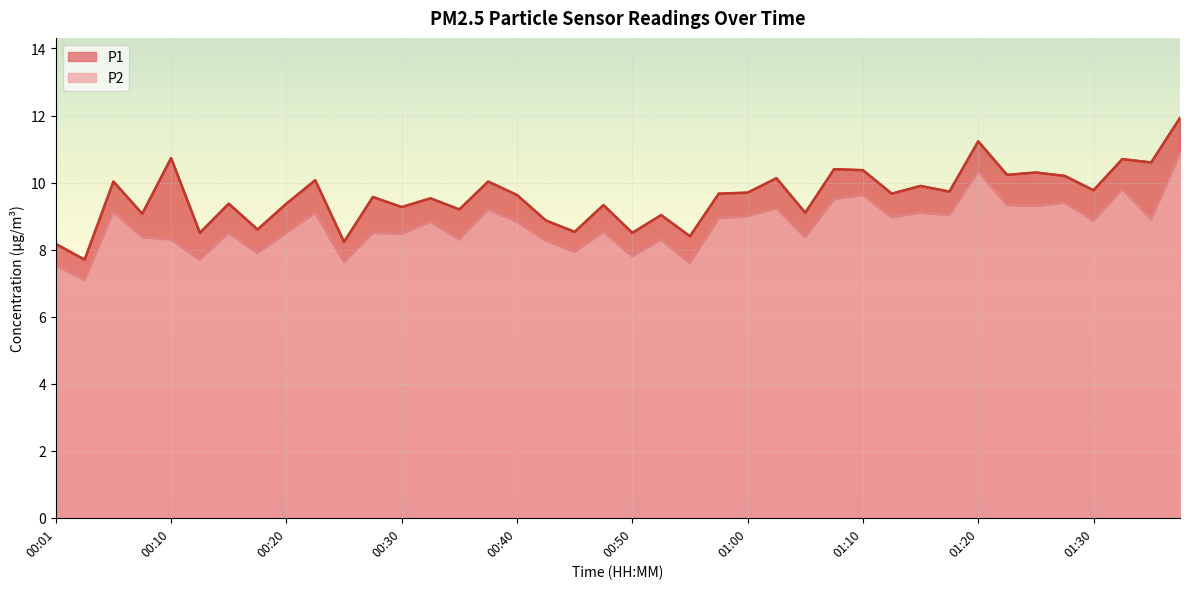

Reading left to right, what are all the values shown in this chart?

P1: 00:01=8.2	00:03=7.7	00:06=10.0	00:08=9.1	00:10=10.7	00:13=8.5	00:15=9.4	00:18=8.6	00:20=9.4	00:23=10.1	00:25=8.2	00:28=9.6	00:30=9.3	00:33=9.5	00:35=9.2	00:37=10.0	00:40=9.6	00:42=8.9	00:45=8.5	00:47=9.3	00:50=8.5	00:52=9.0	00:55=8.4	00:57=9.7	01:00=9.7	01:02=10.1	01:05=9.1	01:07=10.4	01:10=10.4	01:12=9.7	01:15=9.9	01:17=9.7	01:20=11.2	01:22=10.2	01:25=10.3	01:28=10.2	01:30=9.8	01:33=10.7	01:35=10.6	01:38=11.9
P2: 00:01=7.5	00:03=7.1	00:06=9.1	00:08=8.4	00:10=8.3	00:13=7.7	00:15=8.5	00:18=7.9	00:20=8.5	00:23=9.1	00:25=7.6	00:28=8.5	00:30=8.5	00:33=8.8	00:35=8.3	00:37=9.2	00:40=8.8	00:42=8.3	00:45=7.9	00:47=8.5	00:50=7.8	00:52=8.3	00:55=7.6	00:57=8.9	01:00=9.0	01:02=9.2	01:05=8.4	01:07=9.5	01:10=9.6	01:12=9.0	01:15=9.1	01:17=9.0	01:20=10.3	01:22=9.3	01:25=9.3	01:28=9.4	01:30=8.9	01:33=9.8	01:35=8.9	01:38=10.9